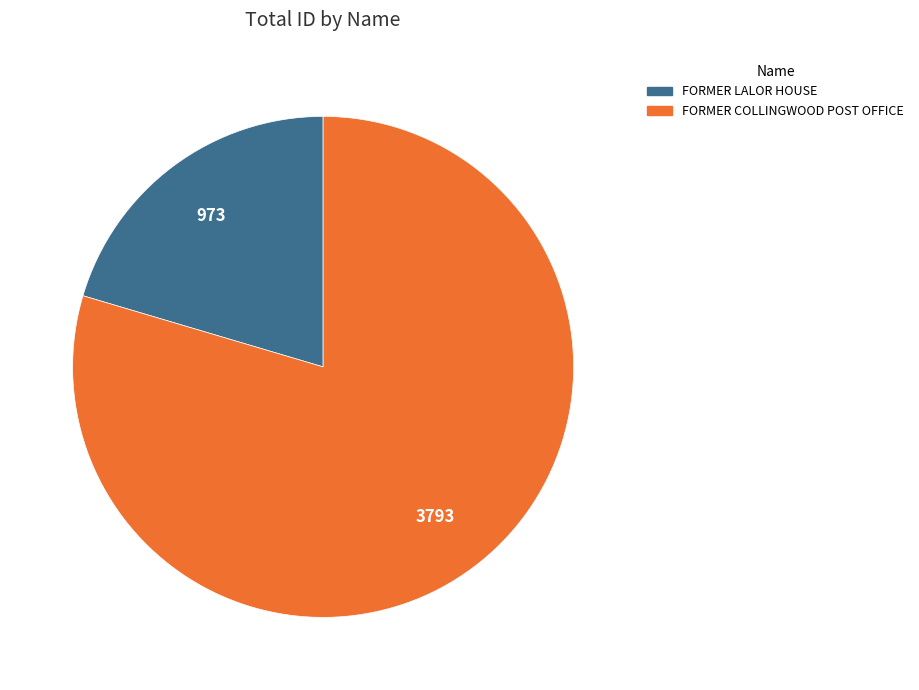

Which category accounts for the majority?

FORMER COLLINGWOOD POST OFFICE